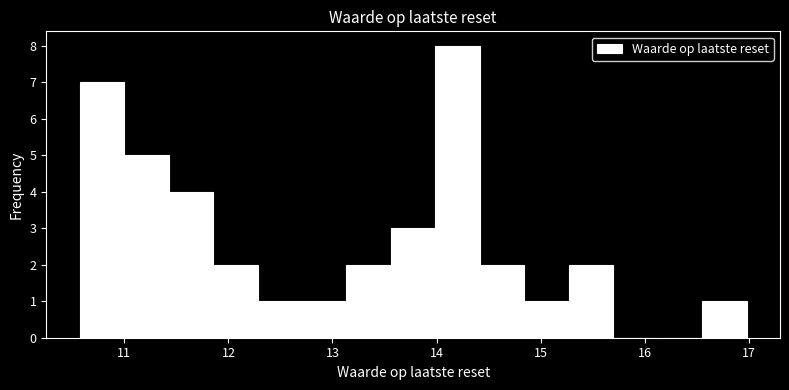

What is the height of the bar covering 11.9 to 12.3 on the x-axis? Neither the bar edges nor the heights are printed on the chart, so give them approximately, as read against the axes.

2